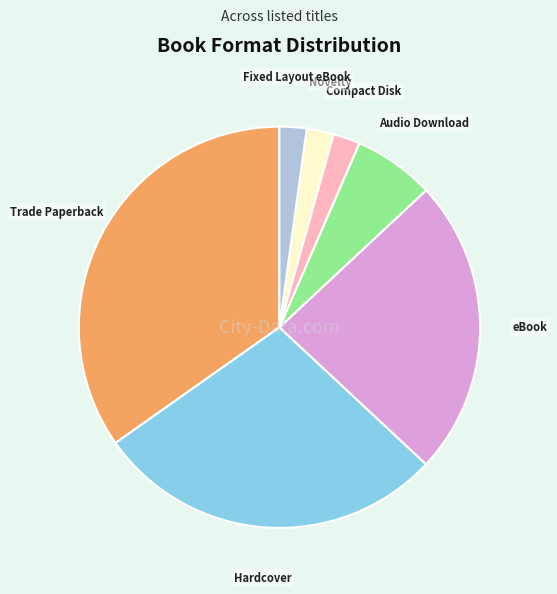

Which slice is the largest?

Trade Paperback